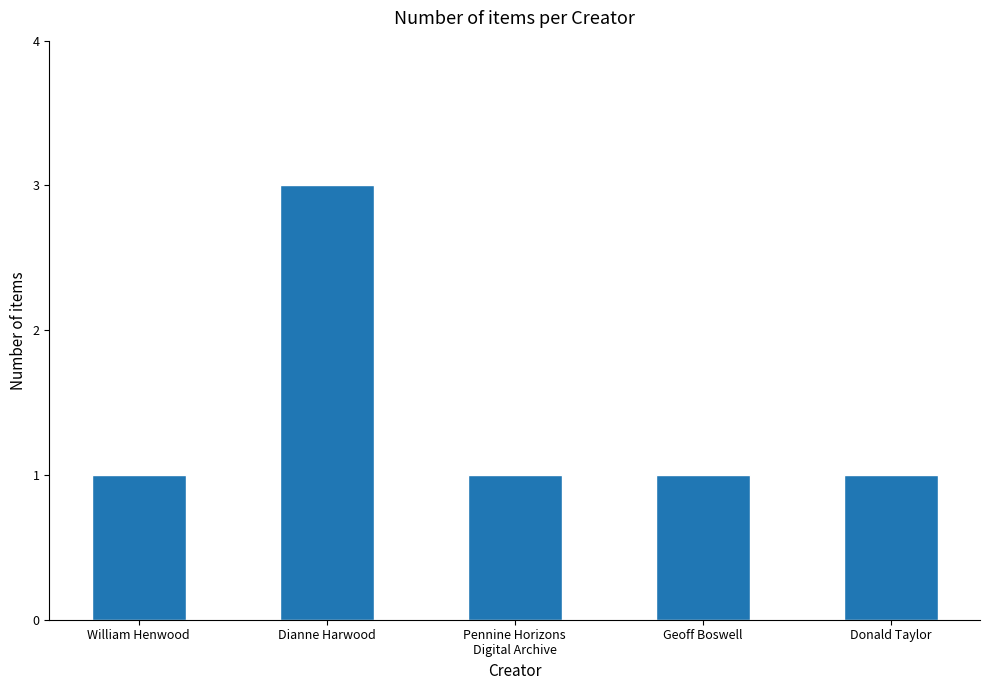

What is the ratio of the value at Dianne Harwood to the value at William Henwood?

3.0